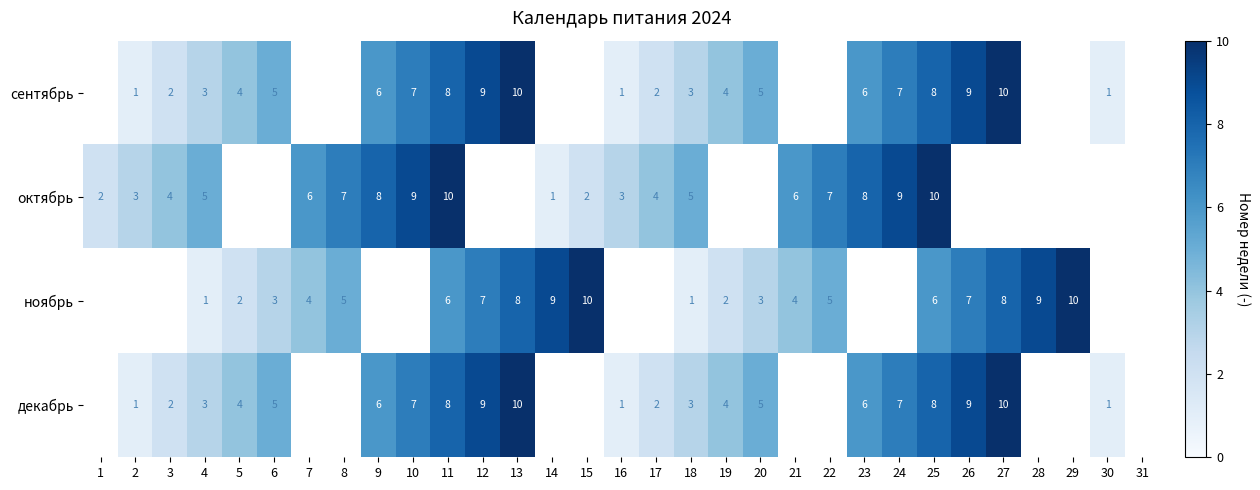

Which has a higher value, 9 or 11?

11